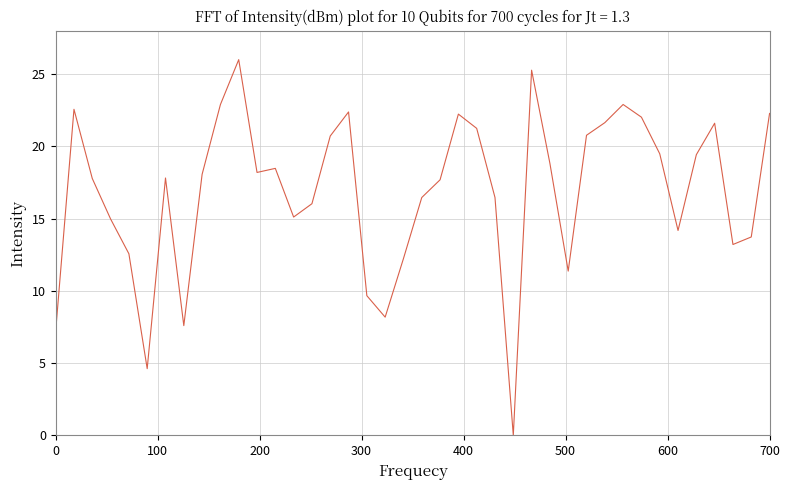

What is the difference between the maximum and minimum values?

26.0